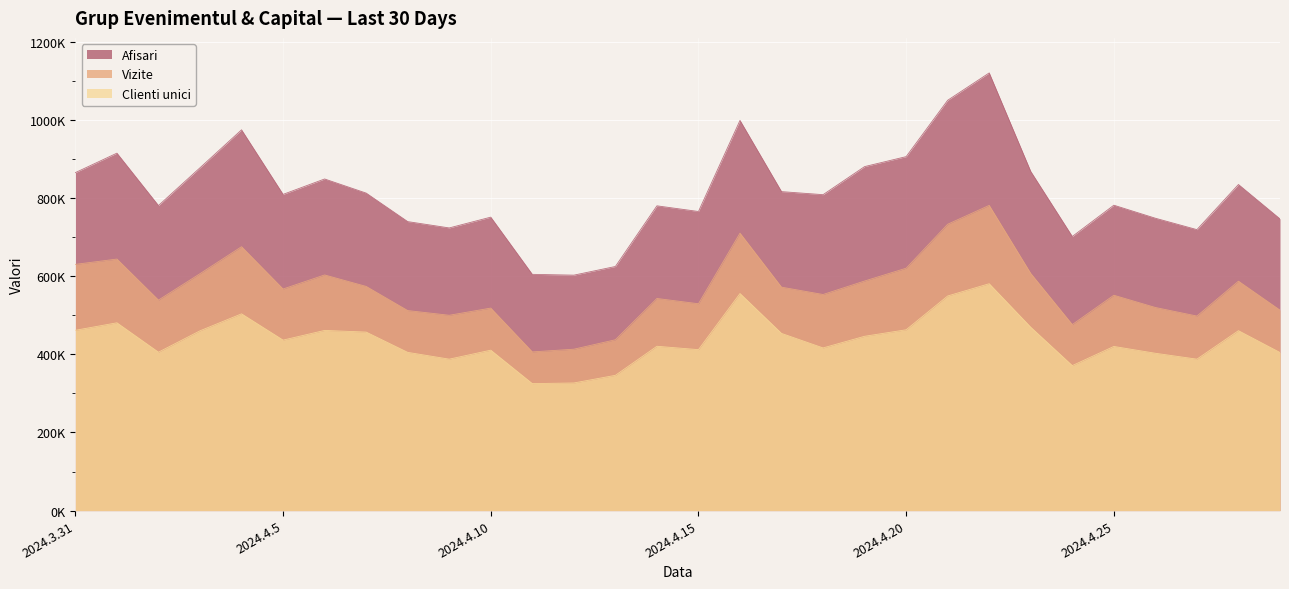

True or false: Afisari and Clienti unici cross at least once.

False